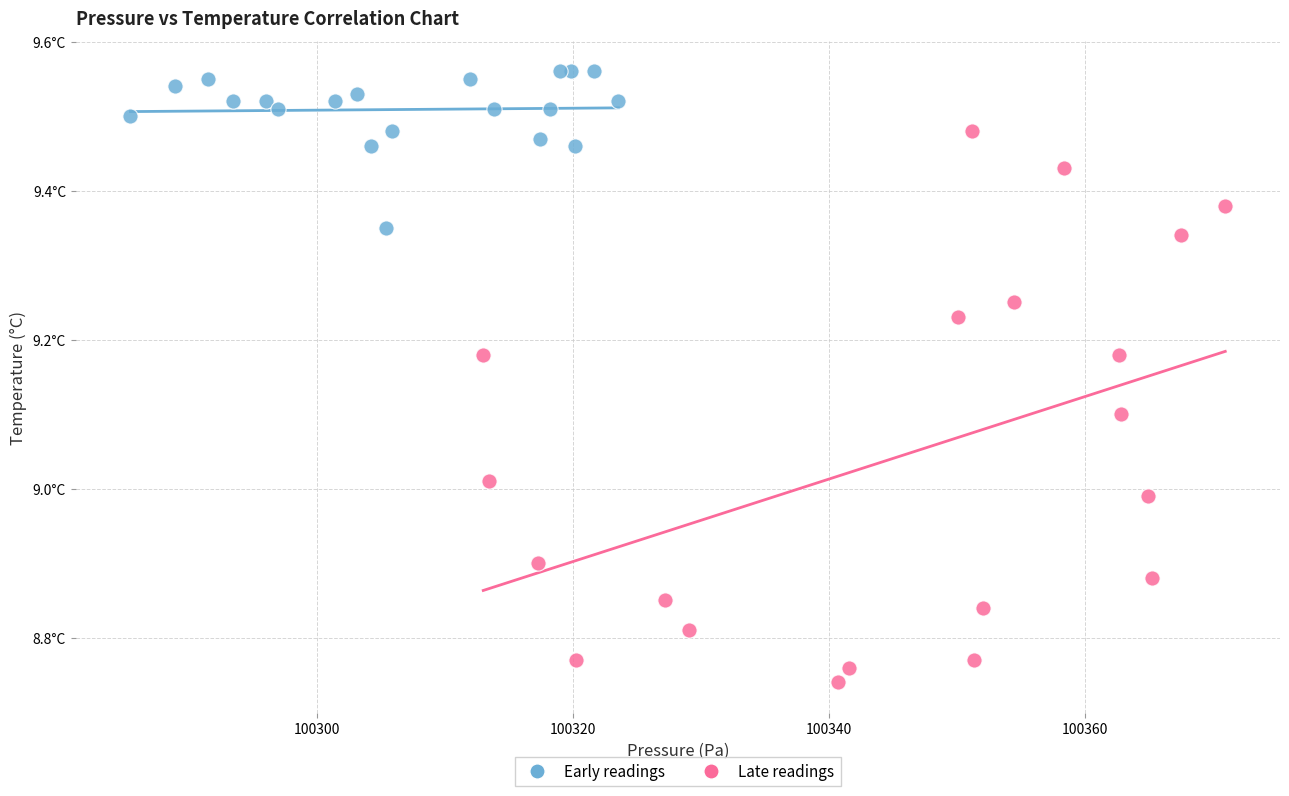

Which series has the widest spread of Y values?

Late readings